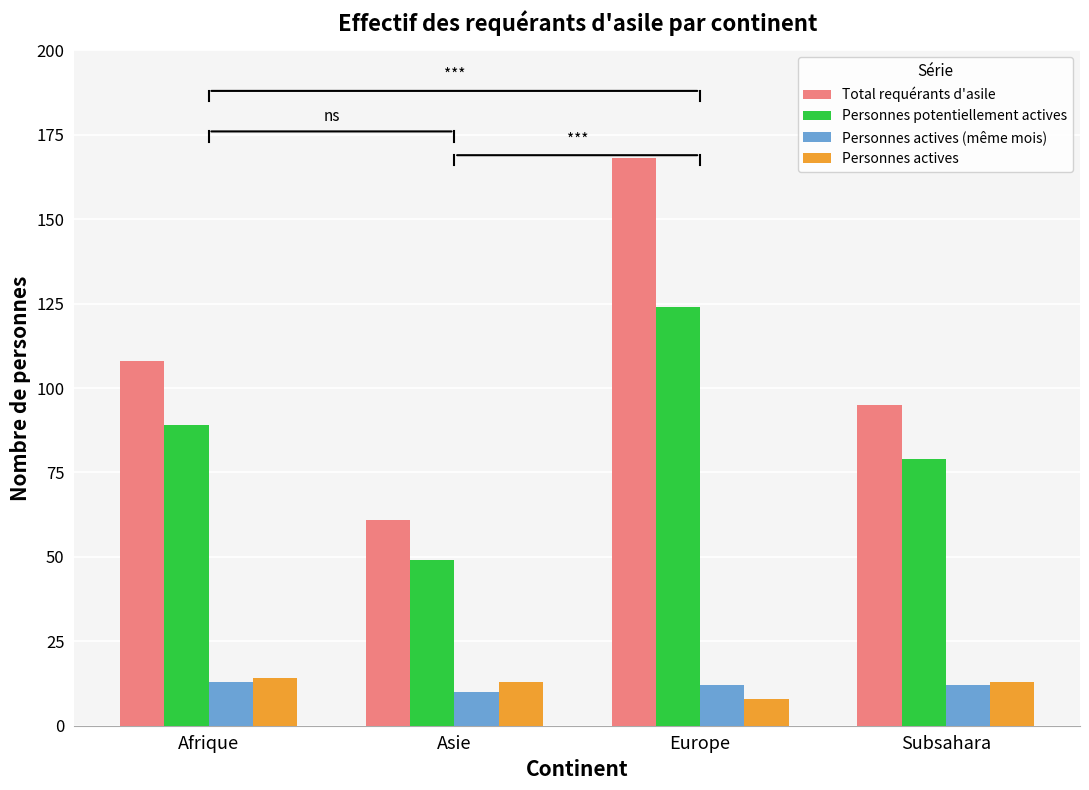

Read the Total requérants d'asile value at Asie.

61